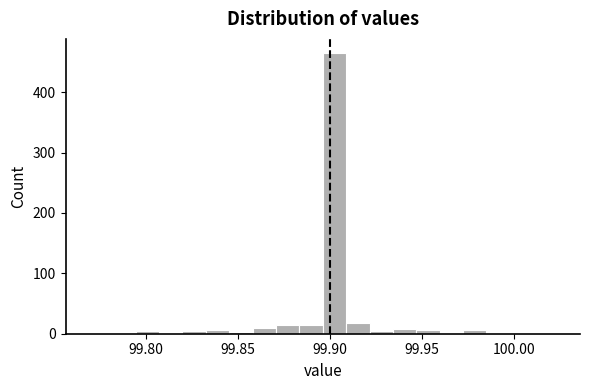

Read against the x-axis, roughly where is the centre of the tallest bar?

99.900